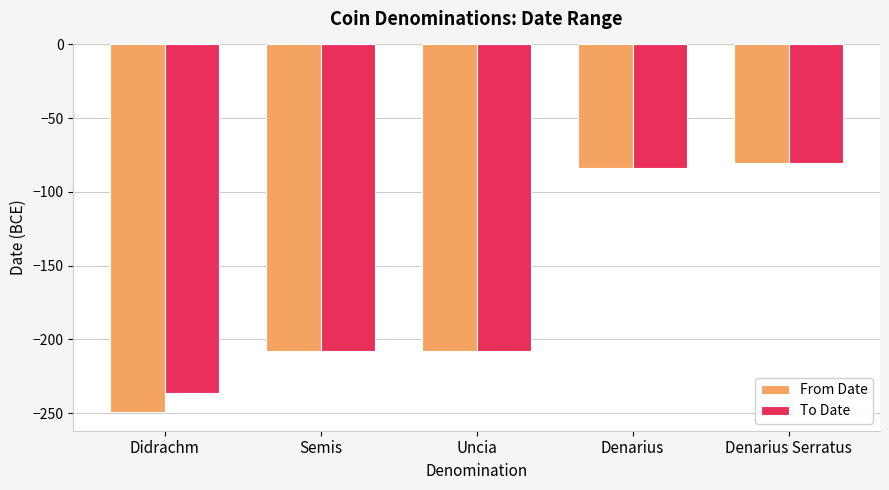

What is the difference between the maximum and minimum values in the From Date series?

169.0